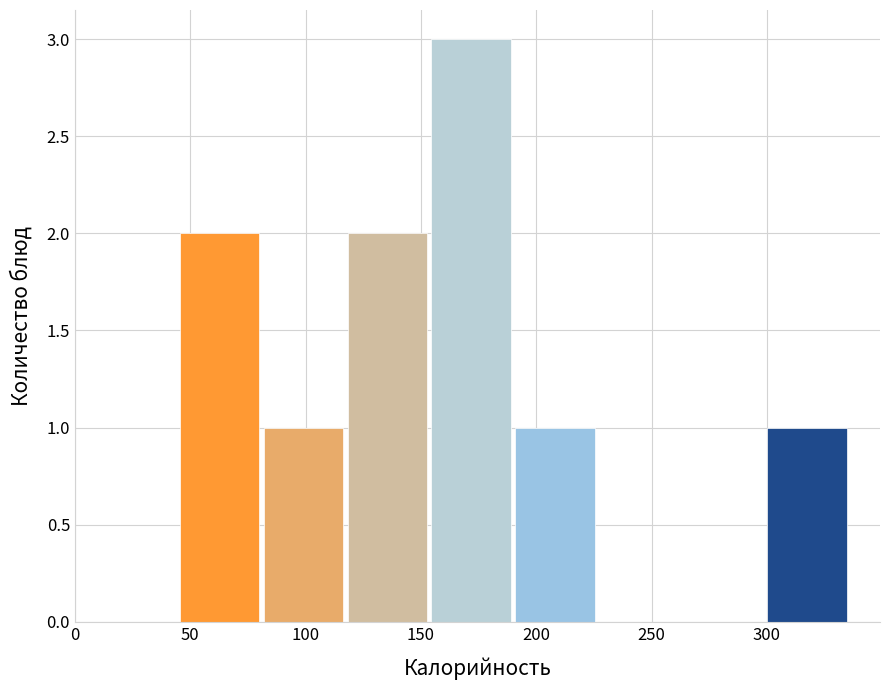

Over which range of the x-axis is the bar tallest?

155 to 190